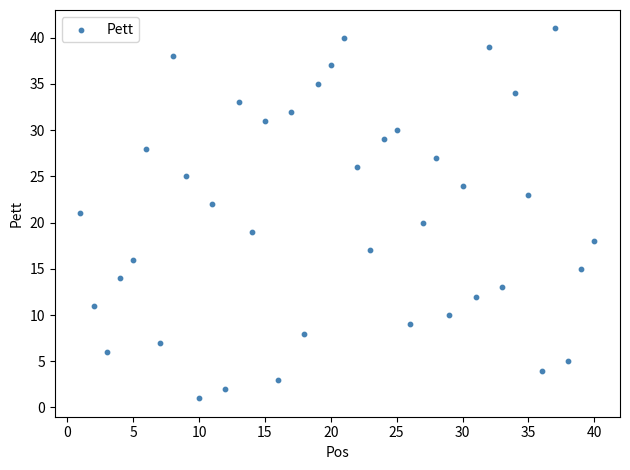

What is the range of X values (max minus min)?

39